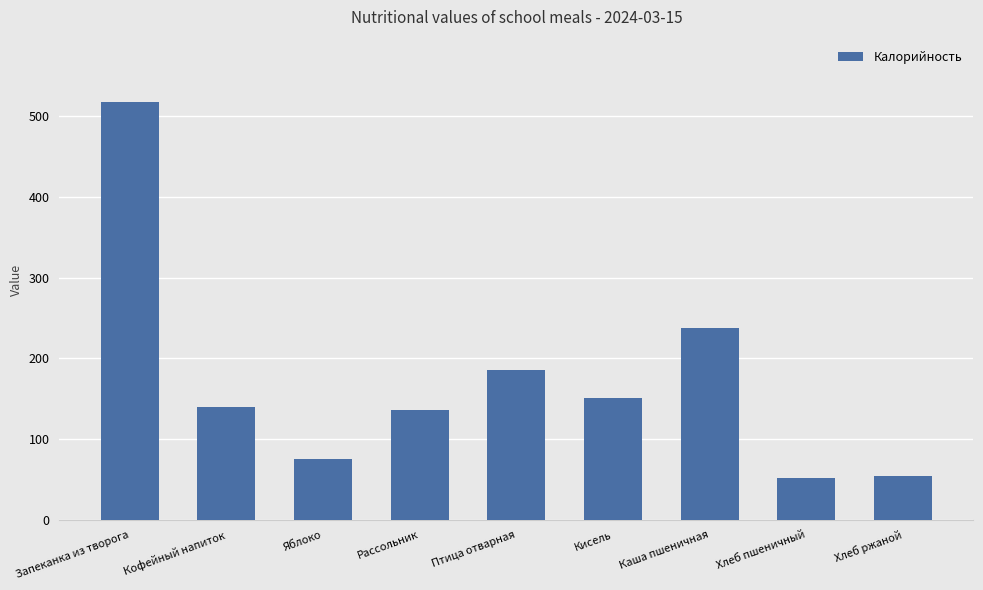

What is the value of the 6th bar from the left?

151.3